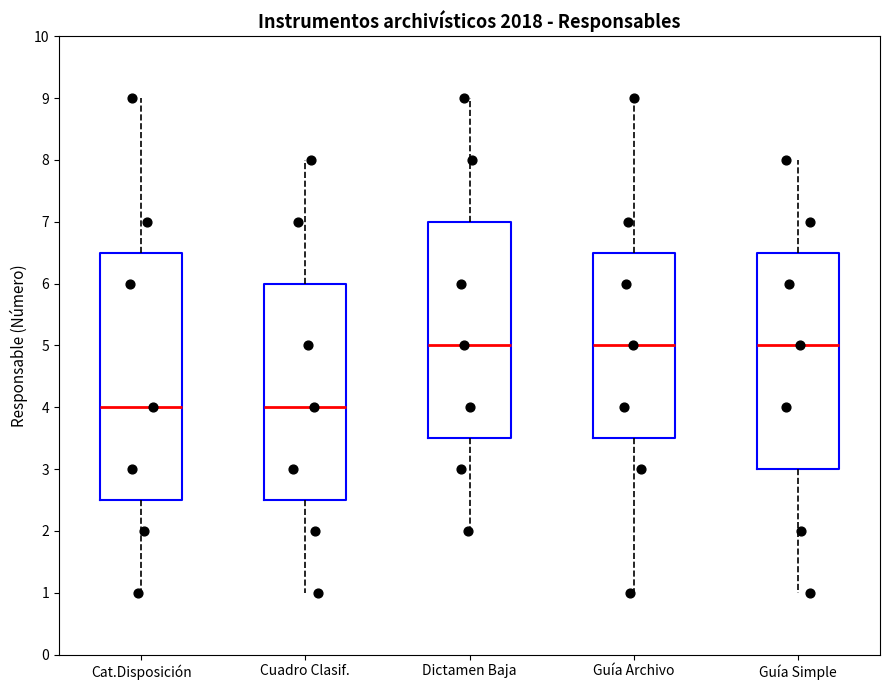

Comparing the boxes themselves (not the whiskers), which one is the tallest?

Cat.Disposición